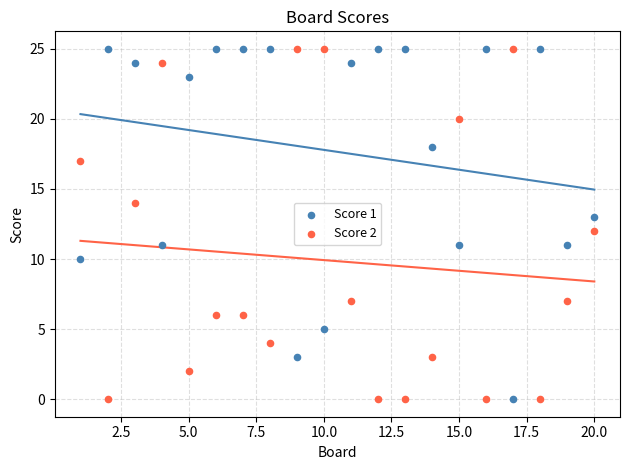

What is the X range (max minus min) for the scatter plot?

19